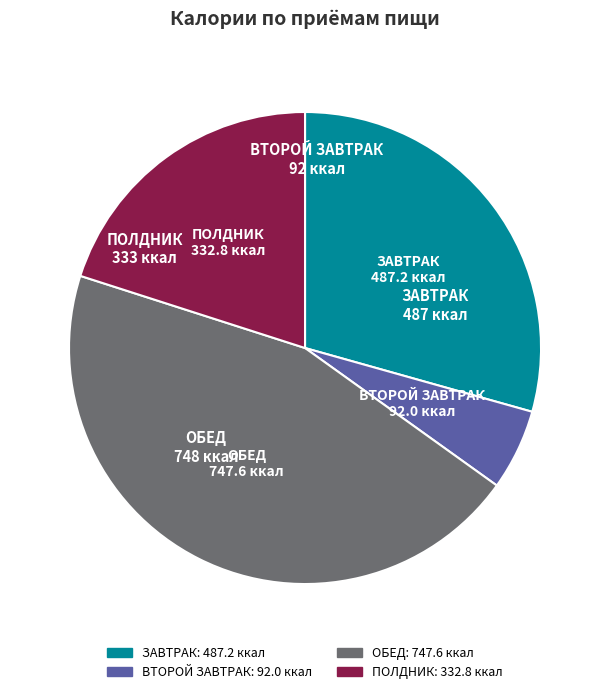

What is the largest slice in the pie chart?

ОБЕД